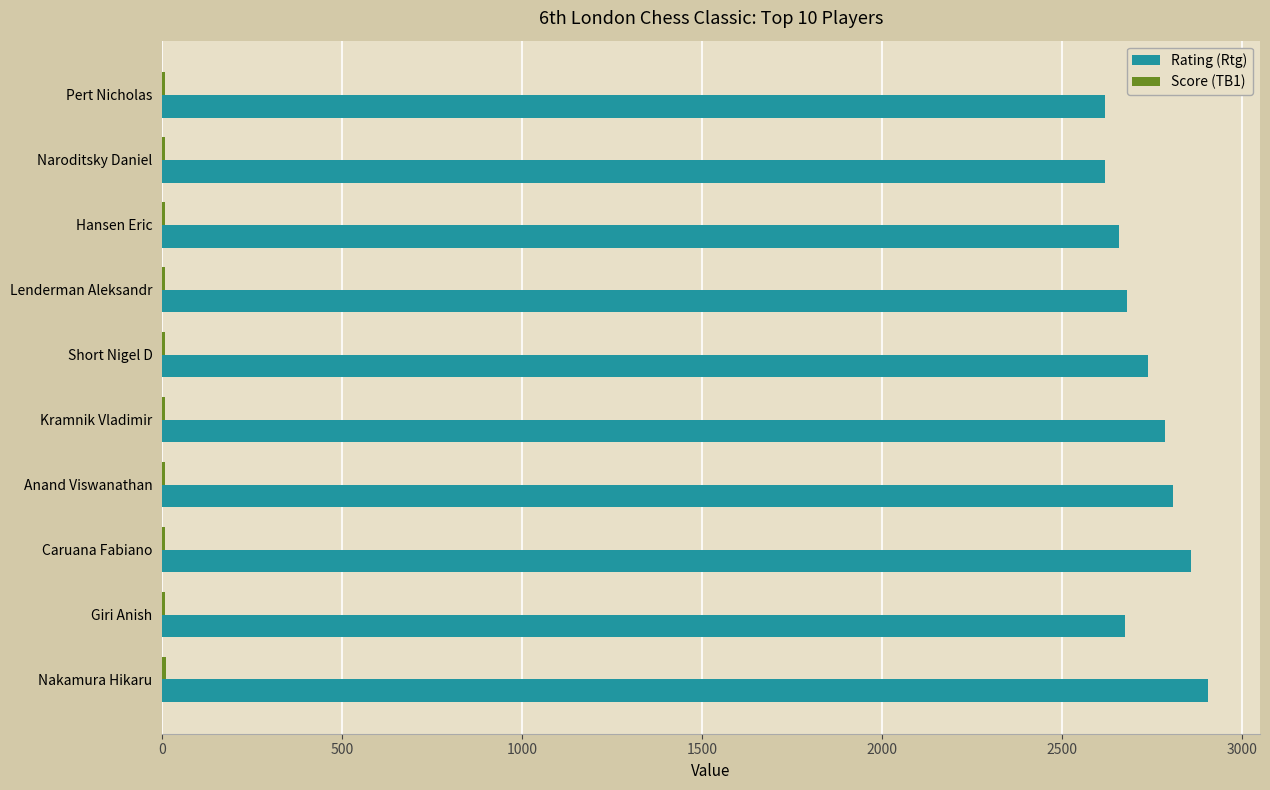

The value of Rating (Rtg) at Naroditsky Daniel is 2620.0. True or false?

True